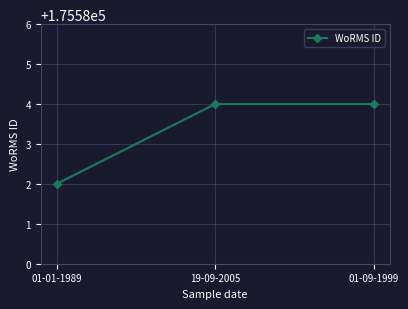

How many lines are shown in the chart?

1